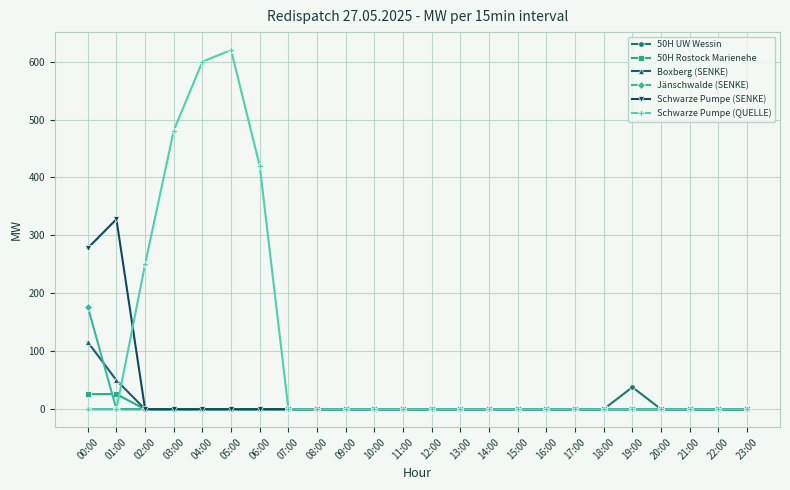

What is the label of the 12th point from the right?

12:00